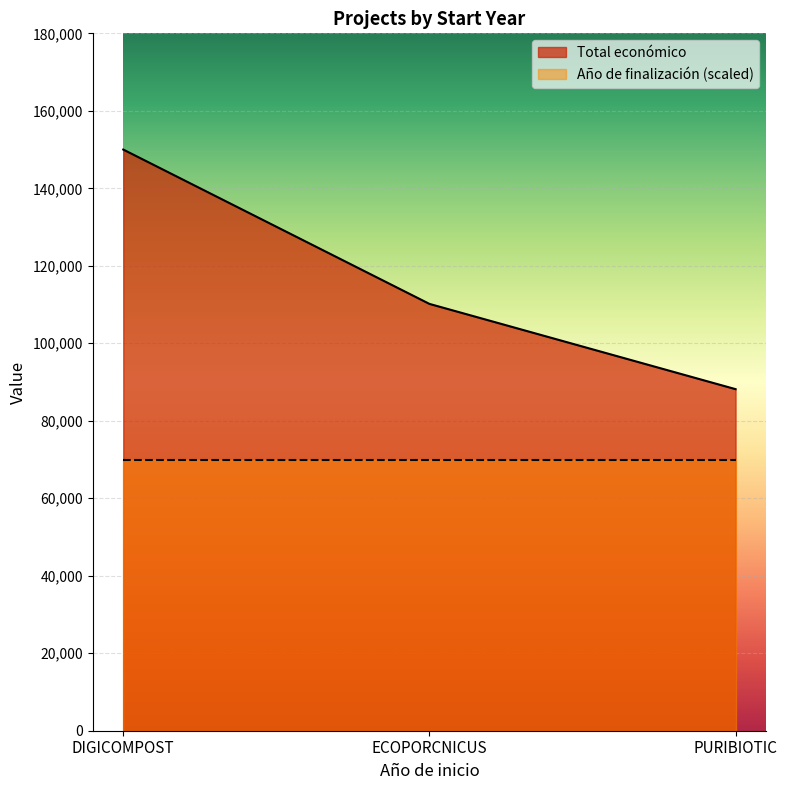

Which has a higher value, DIGICOMPOST or ECOPORCNICUS?

DIGICOMPOST